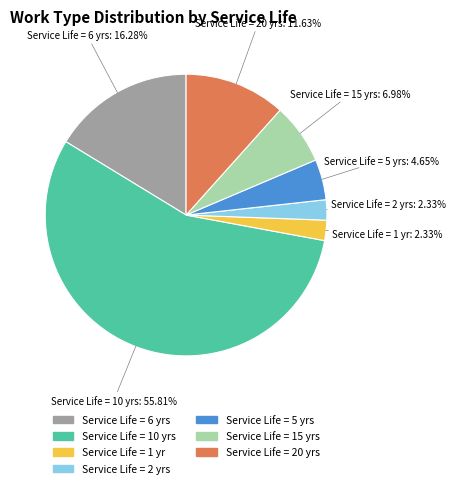

Is there a majority slice in this chart?

Yes